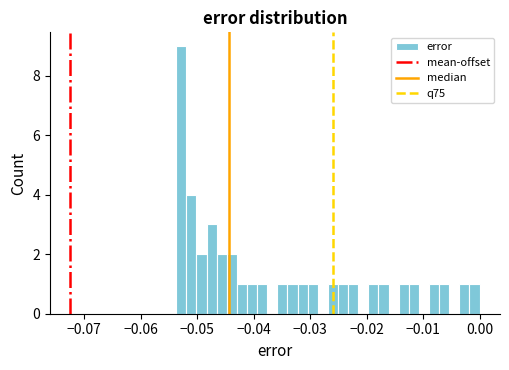

Read against the x-axis, roughly where is the centre of the tallest bar?

-0.053